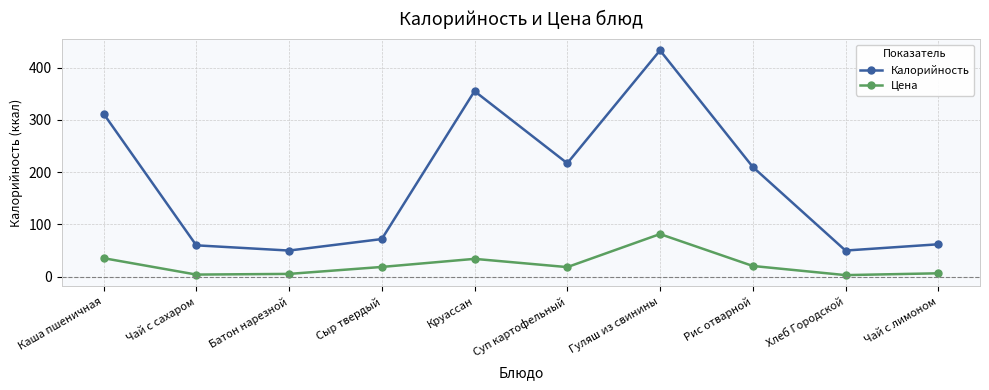

What is the total value across all series at Чай с лимоном?

68.5